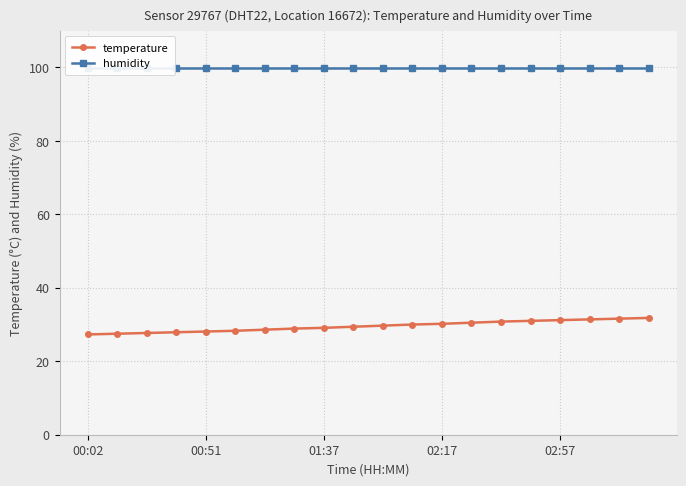

What is the maximum value for temperature?

31.8